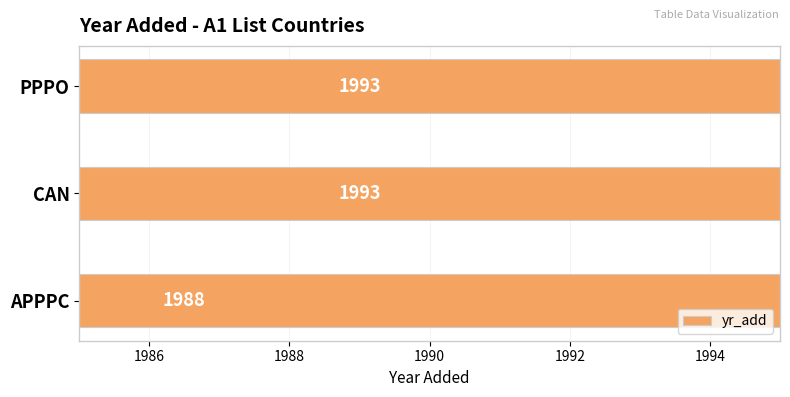

Does the chart contain any negative values?

No